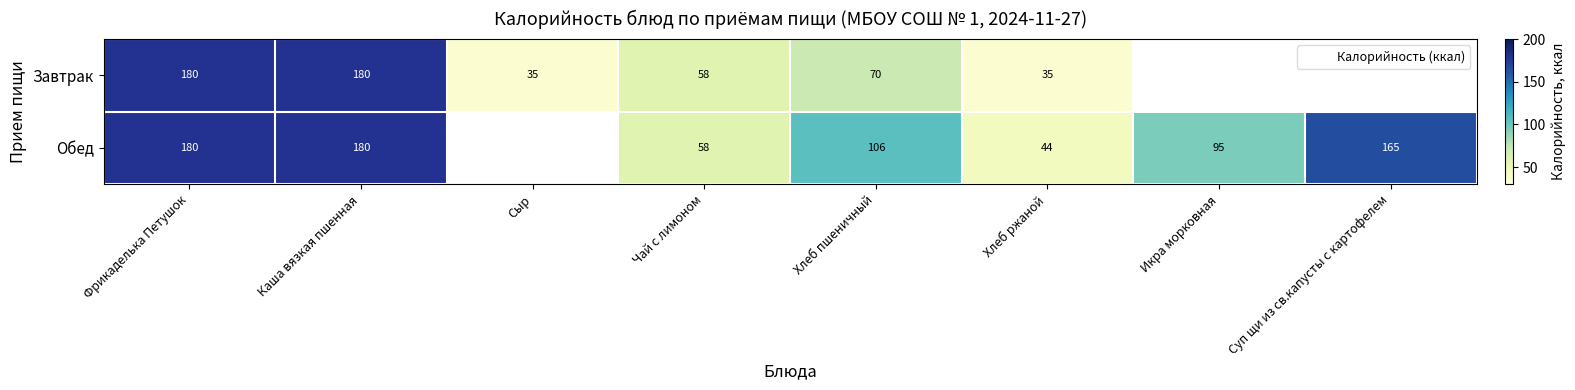

What is the total value across all series at Хлеб ржаной?

78.3